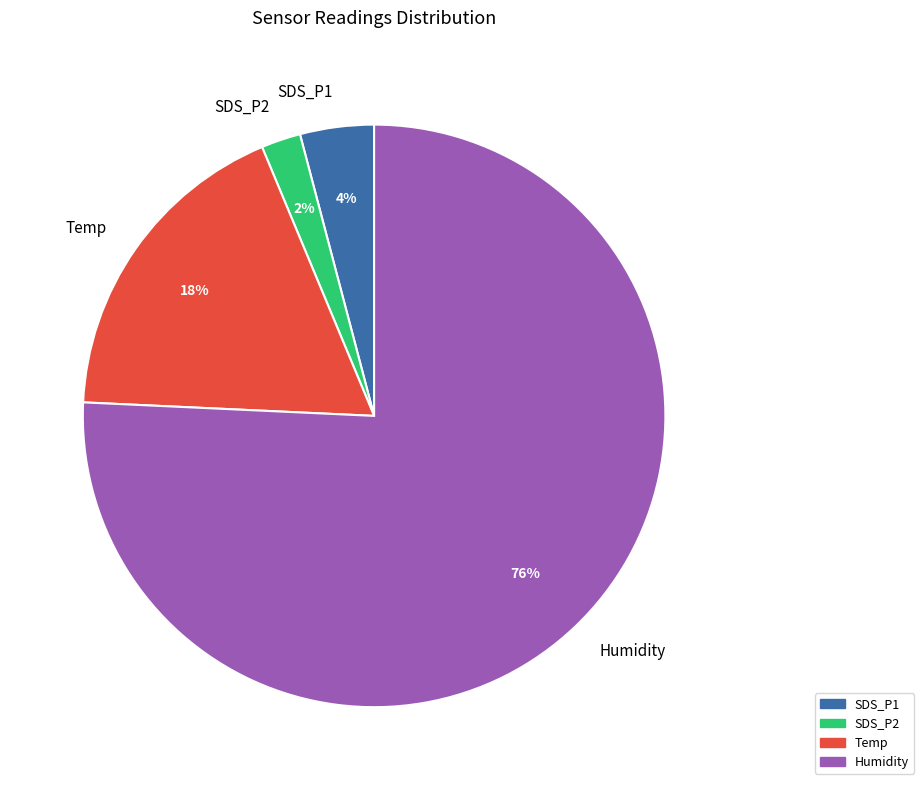

How many slices are in this pie chart?

4